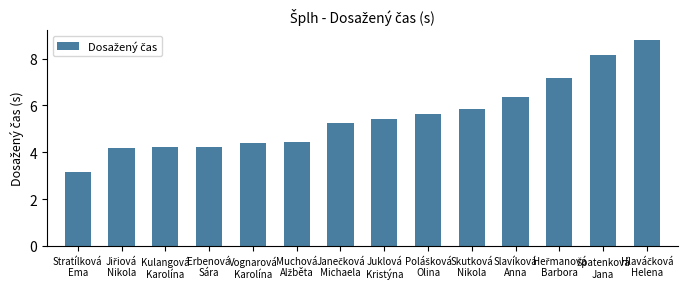

What is the value of the 3rd bar from the left?

4.2